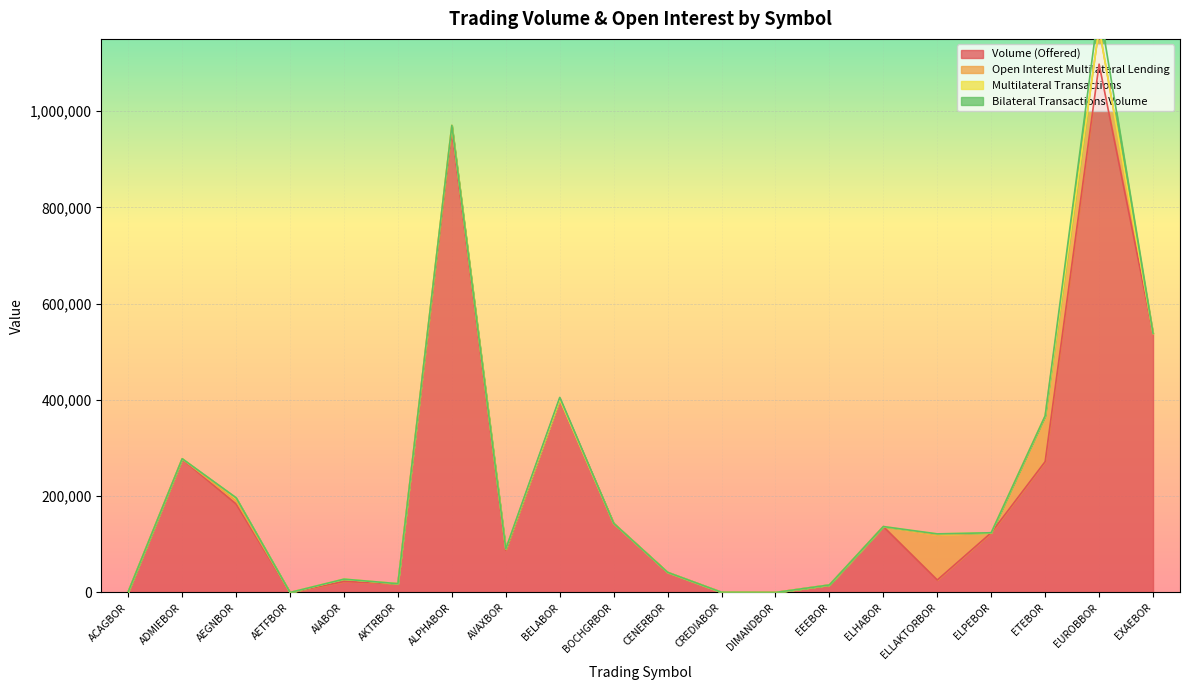

At how many categories does at least one series exceed 626685?

2